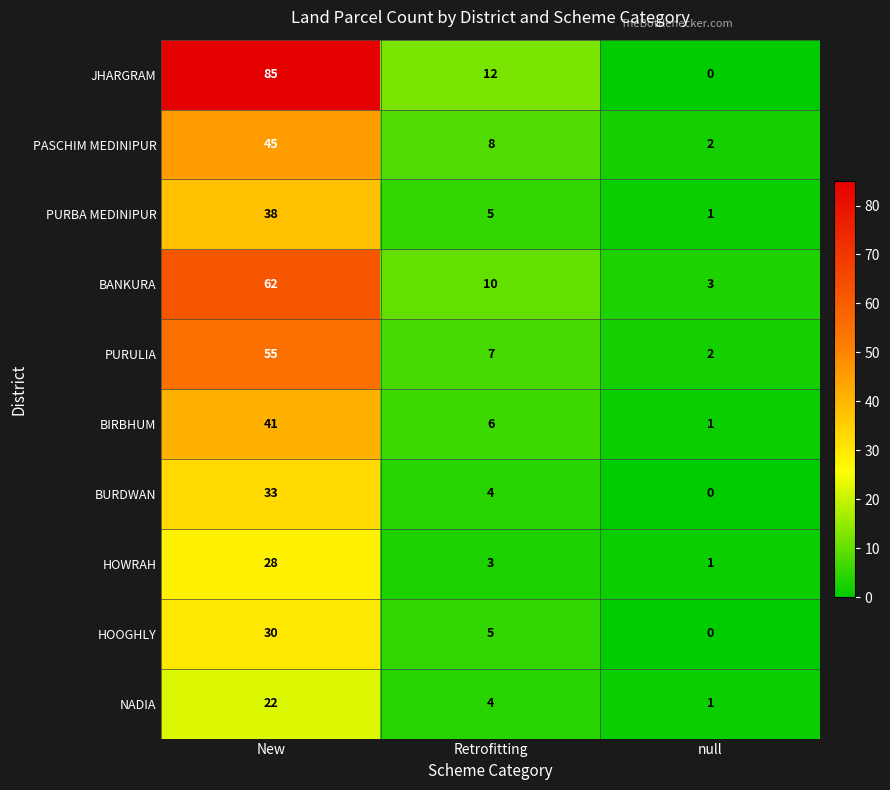

What is the difference between the maximum and second lowest values in the BURDWAN series?

29